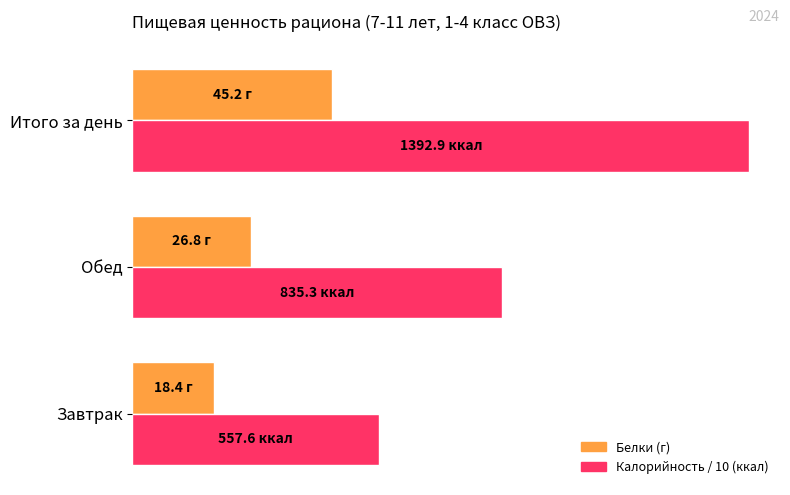

What is the sum of all Белки (г) values?

90.3